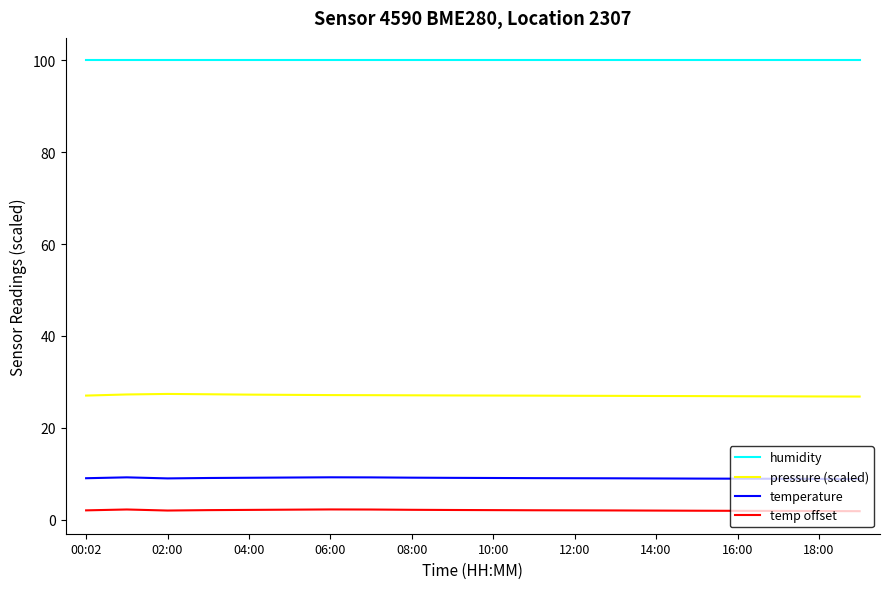

In temp offset, how many points are lower than both neighbors (excluding endpoints)?

1